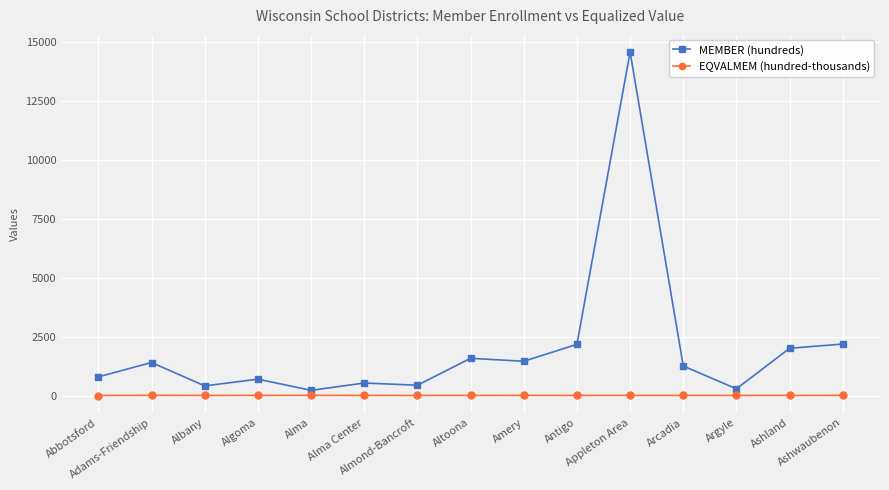

Which series has the largest total across all categories?

MEMBER (hundreds)